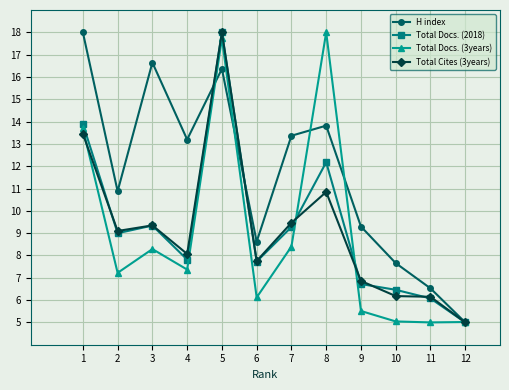

What is the lowest value of the Total Docs. (2018) series?

5.0